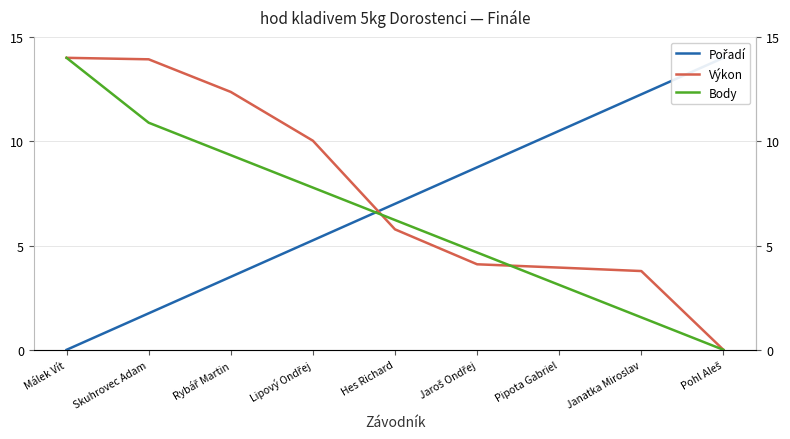

True or false: Pořadí and Body intersect in this chart.

True